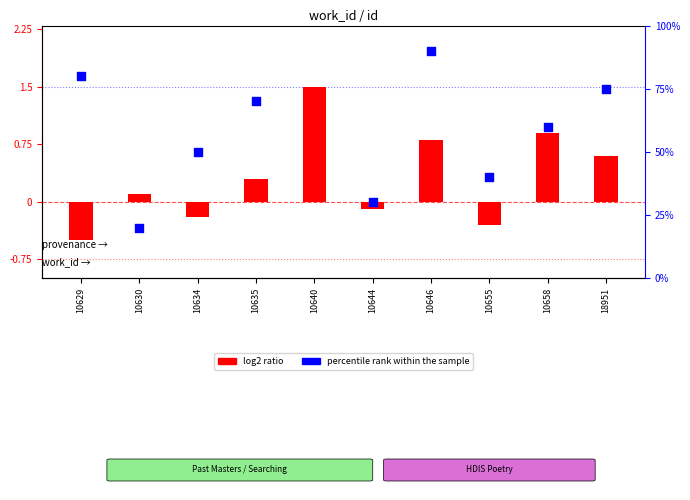

Which series has the largest Y range (max minus min)?

log2 ratio